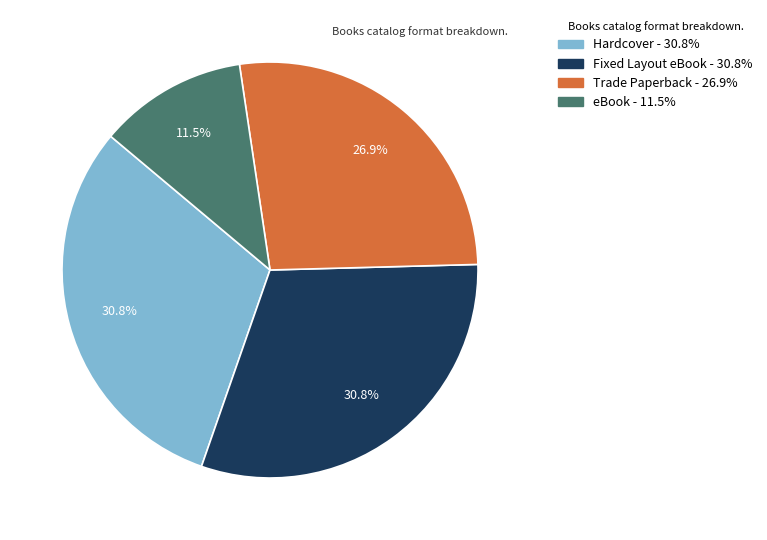

Is it true that eBook is 26% of the pie?

False